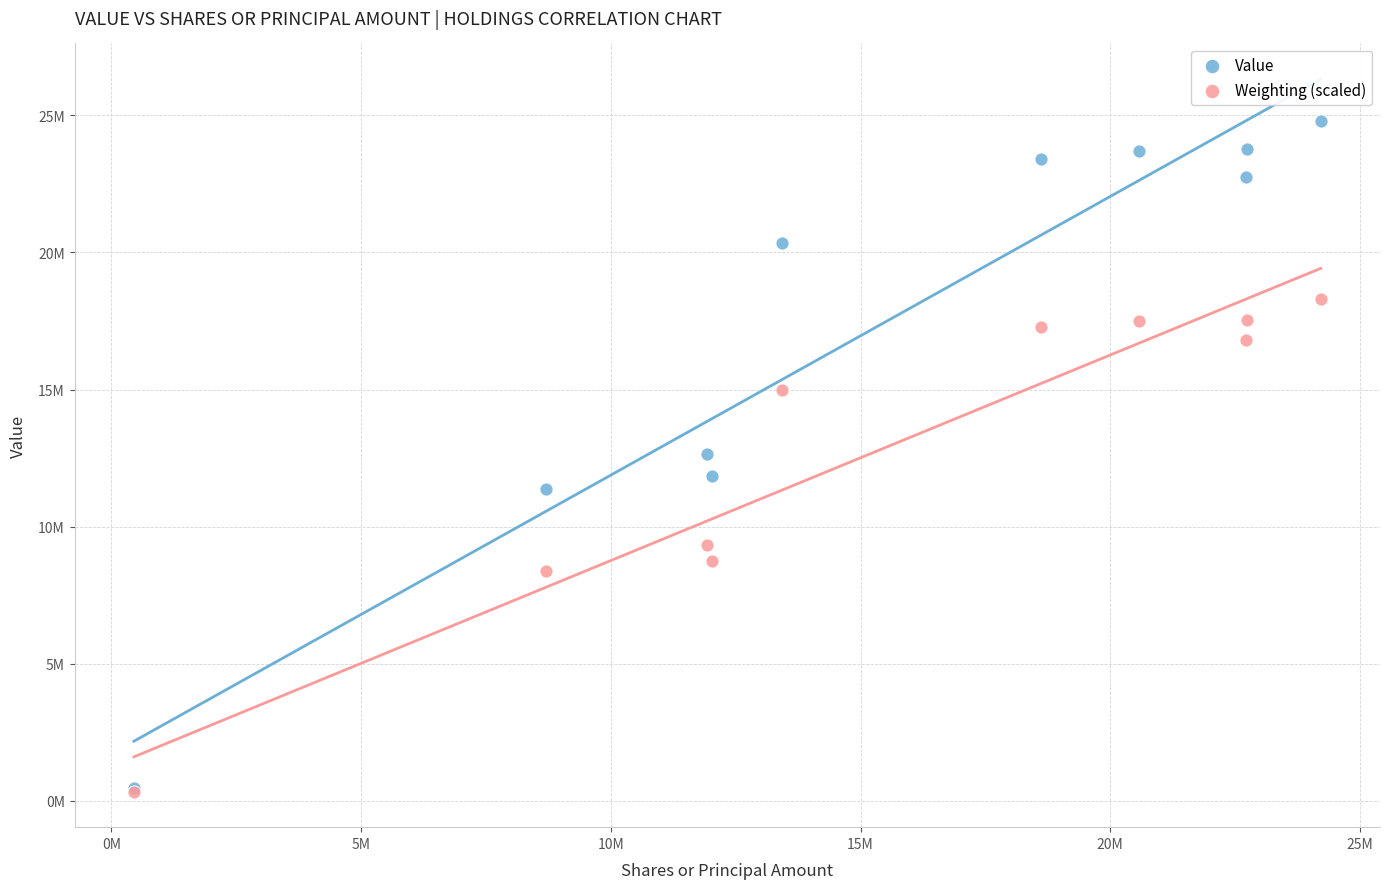

What are all the series names shown in the legend?

Value, Weighting (scaled)